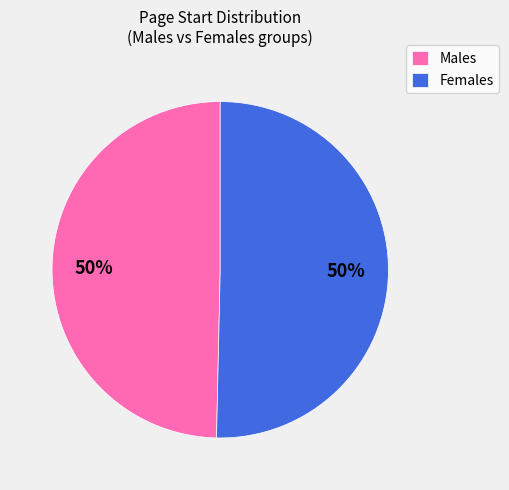

To the nearest percent, what is the average slice percentage?

50%